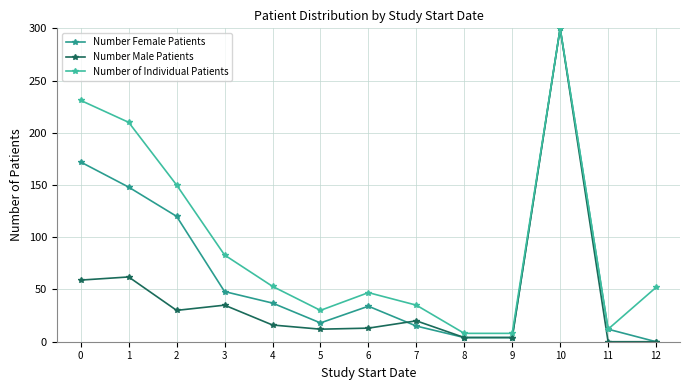

At which label does Number Male Patients reach its peak?

10